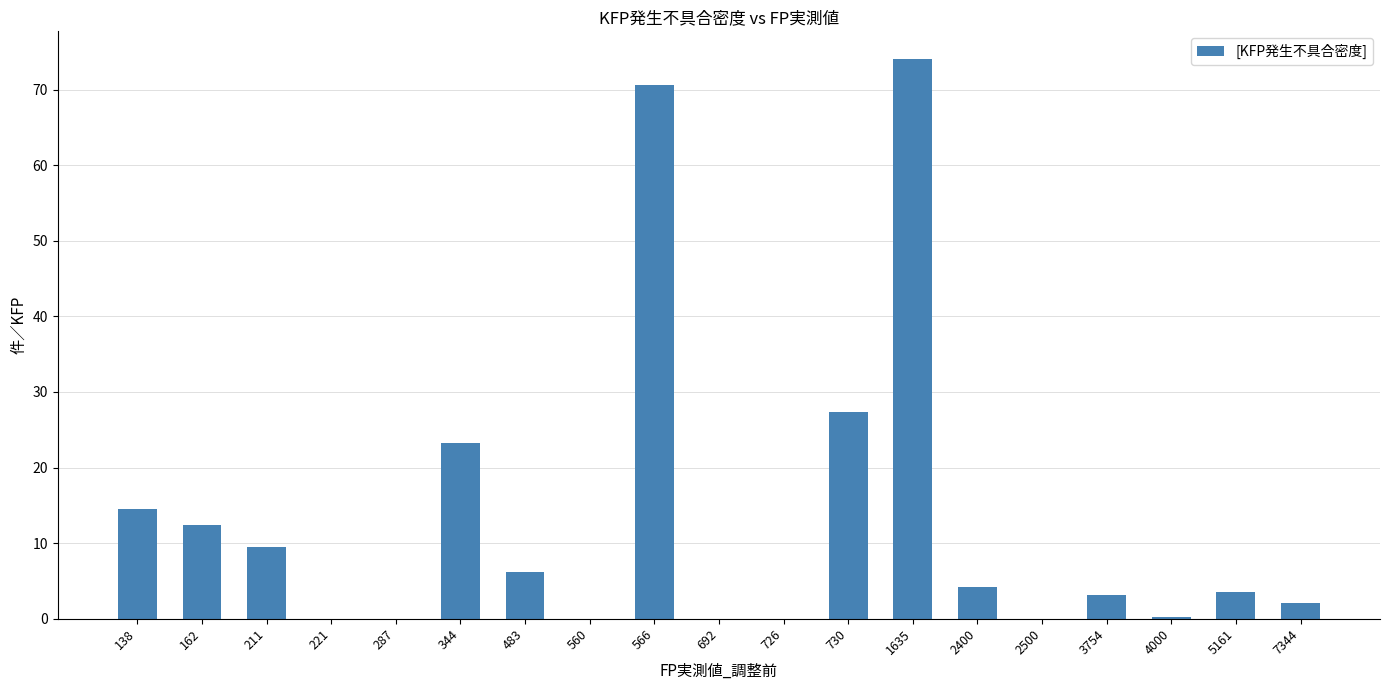

At which label is the value closest to 37?

730